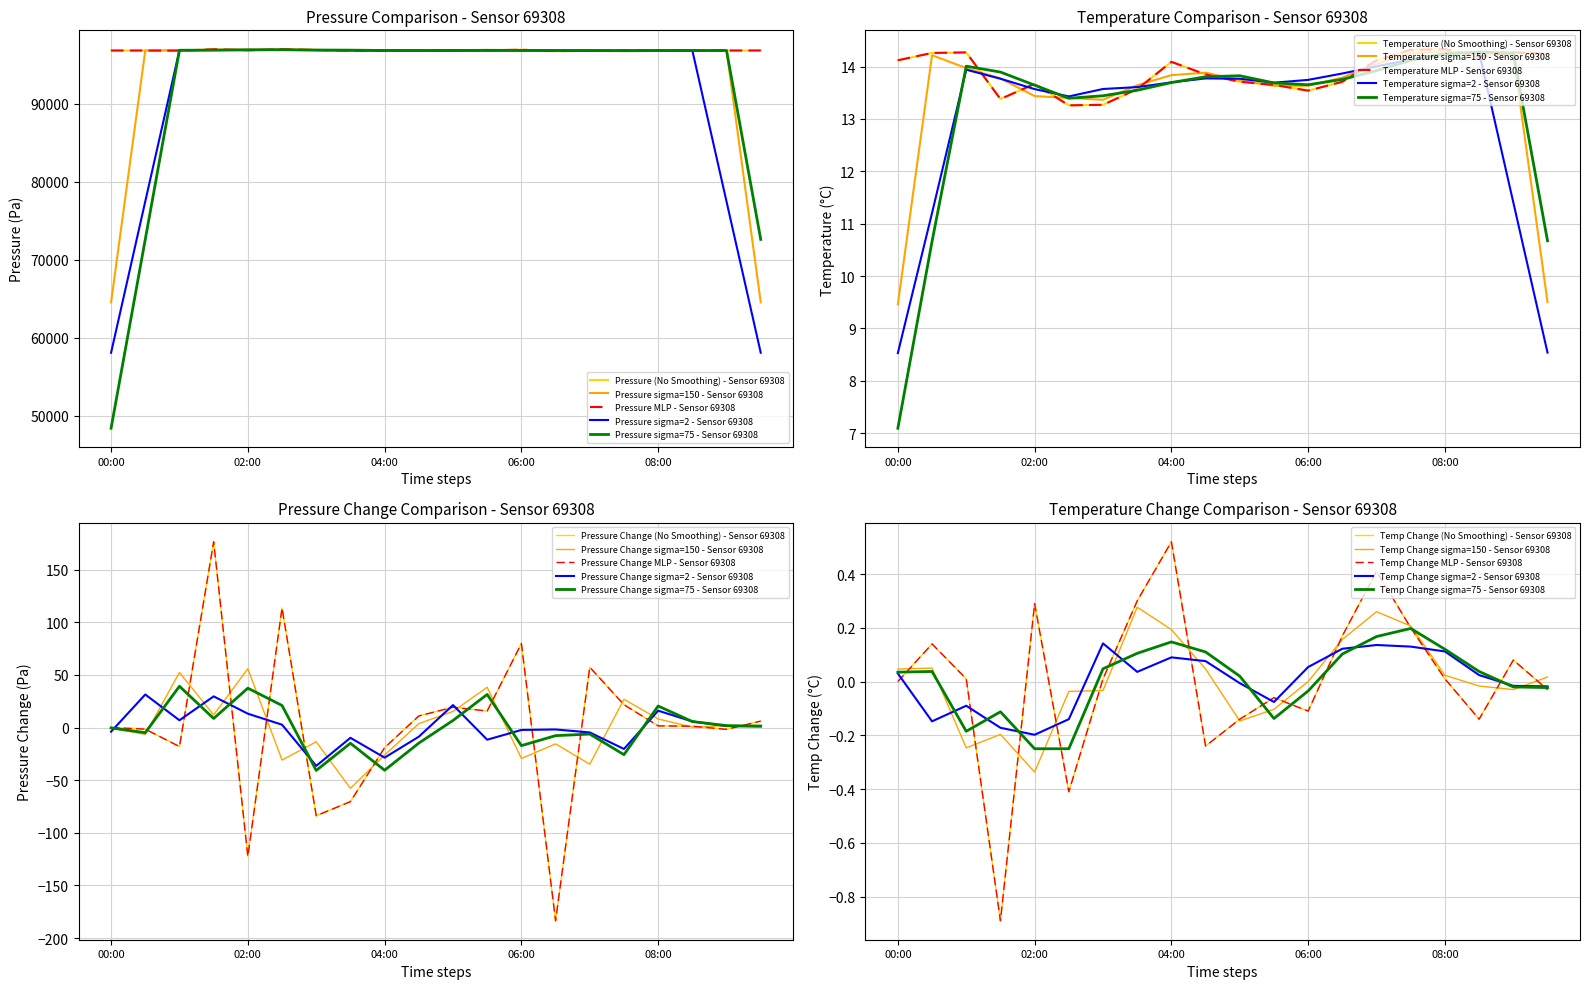

At which label does pressure reach its minimum?

06:30